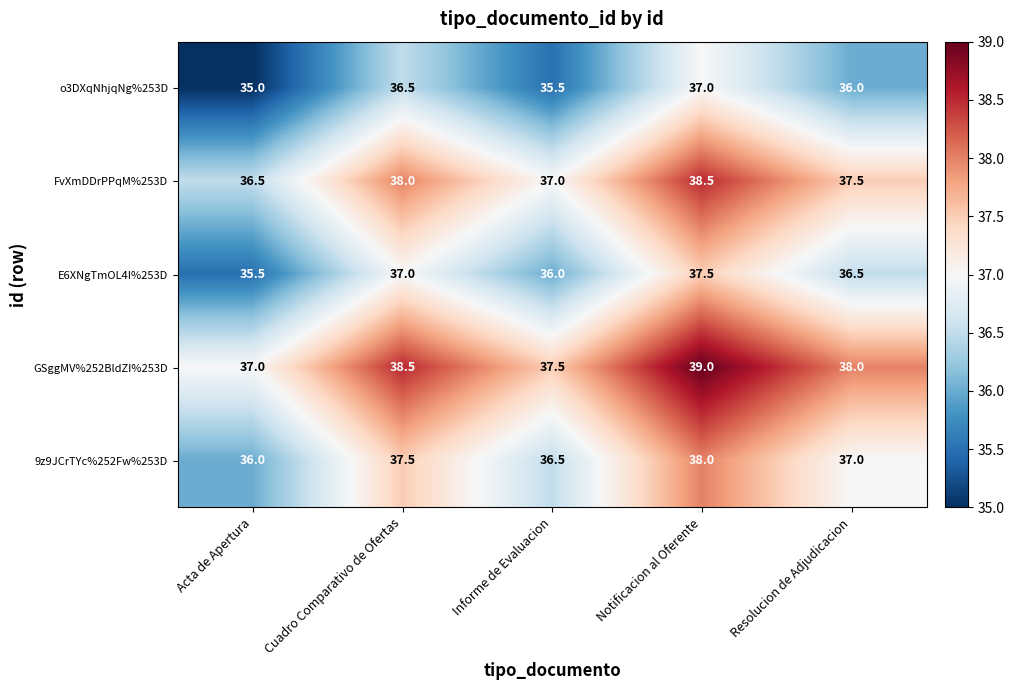

What is the total value across all series at Resolucion de Adjudicacion?

185.0